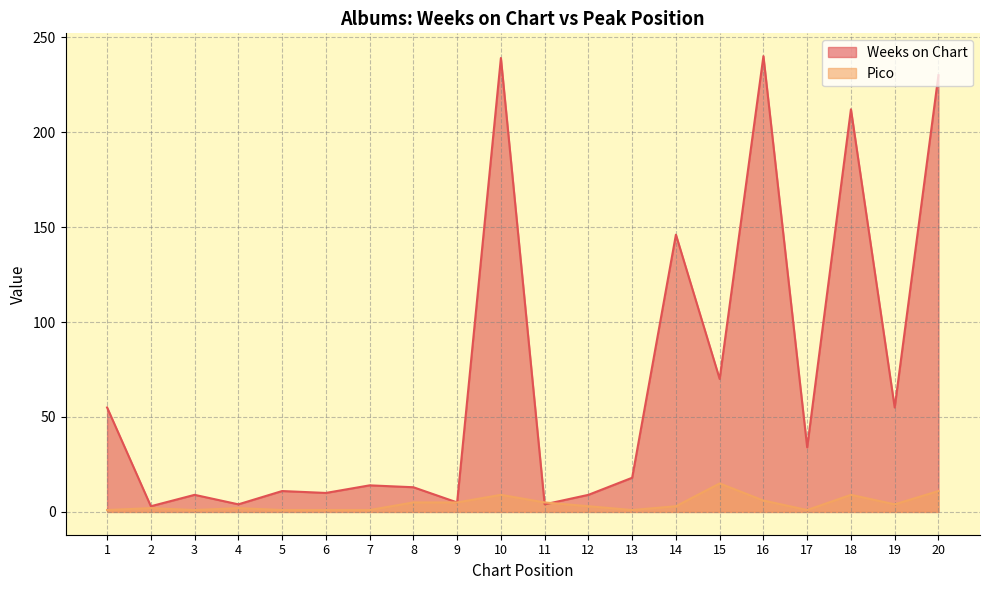

What is the sum of all Weeks on Chart values?

1381